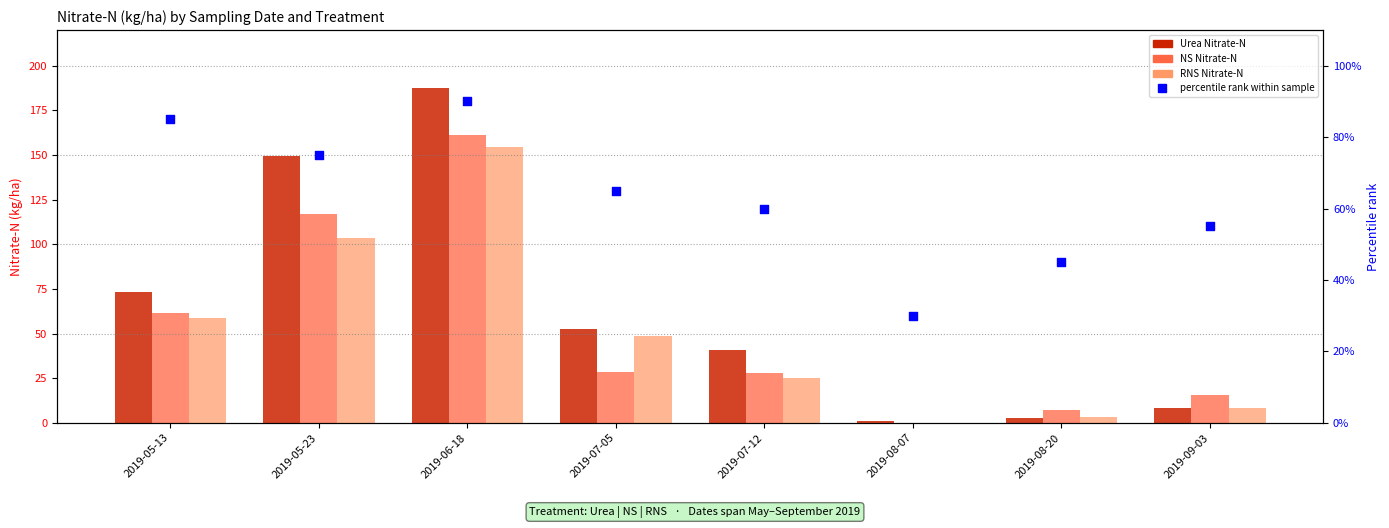

At how many categories does at least one series exceed 117?

2